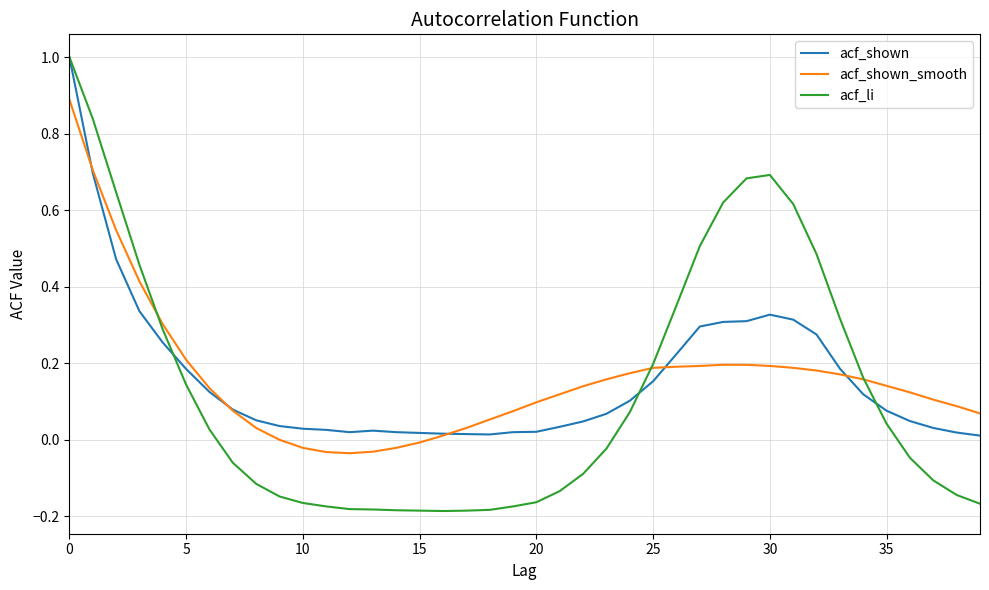

What is the greatest value displayed?

1.0